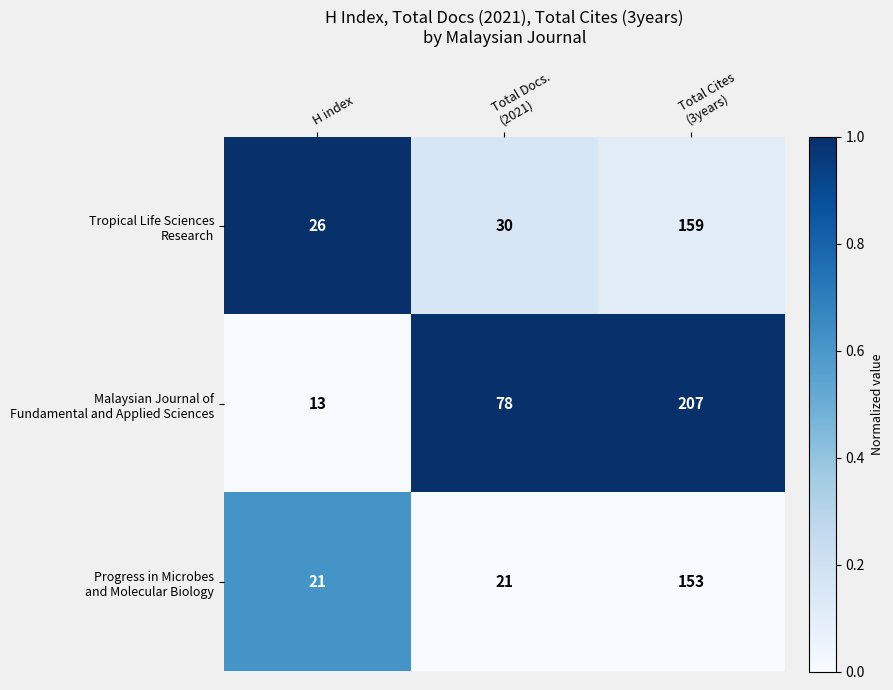

What is the total value across all series at H index?

60